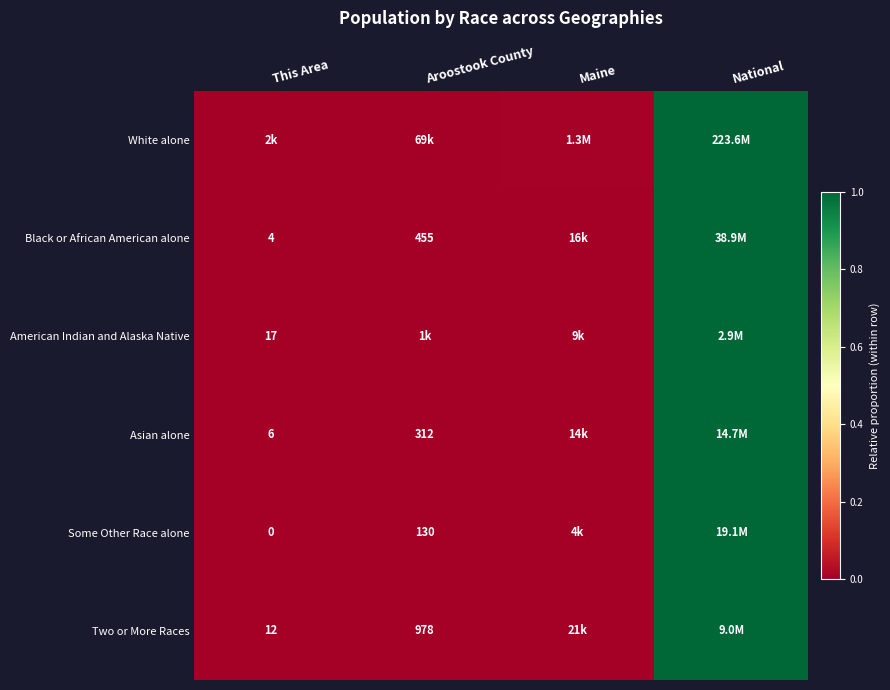

How many categories are shown in the chart?

4